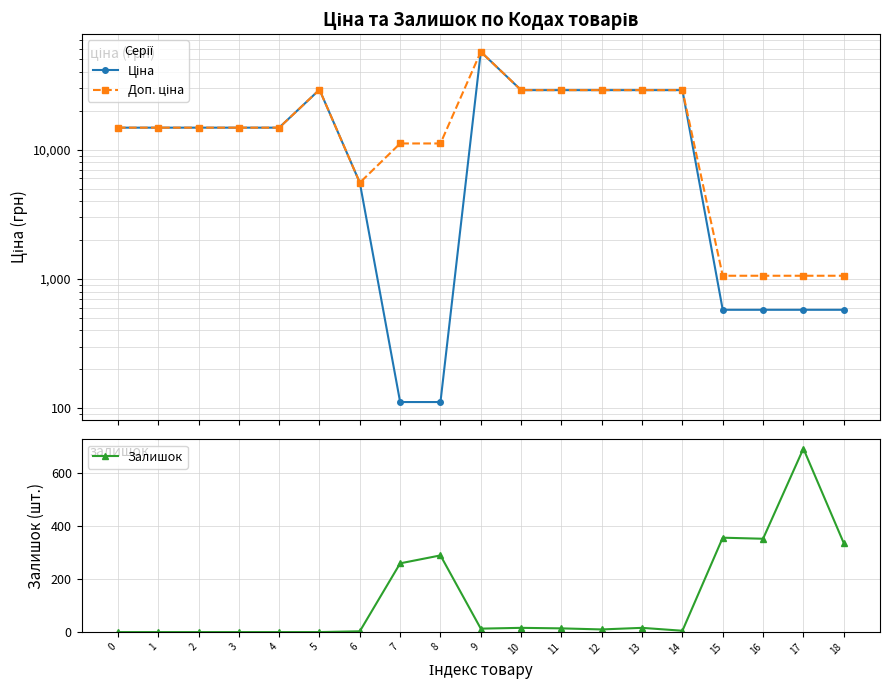

Reading left to right, extract all data points from this chart.

Ціна: 0=14817.6	1=14817.6	2=14817.6	3=14817.6	4=14817.6	5=29152.3	6=5560.3	7=111.8	8=111.8	9=57258.0	10=28901.7	11=28901.7	12=28901.7	13=28901.7	14=28901.7	15=578.1	16=578.1	17=578.1	18=578.1
Доп. ціна: 0=14817.6	1=14817.6	2=14817.6	3=14817.6	4=14817.6	5=29152.3	6=5560.3	7=11182.0	8=11182.0	9=57258.0	10=28901.7	11=28901.7	12=28901.7	13=28901.7	14=28901.7	15=1060.0	16=1060.0	17=1060.0	18=1060.0
Залишок: 0=0.0	1=0.0	2=0.0	3=0.0	4=0.0	5=0.0	6=3.0	7=260.0	8=290.0	9=13.0	10=16.0	11=14.0	12=10.0	13=16.0	14=5.0	15=357.0	16=353.0	17=694.0	18=337.0